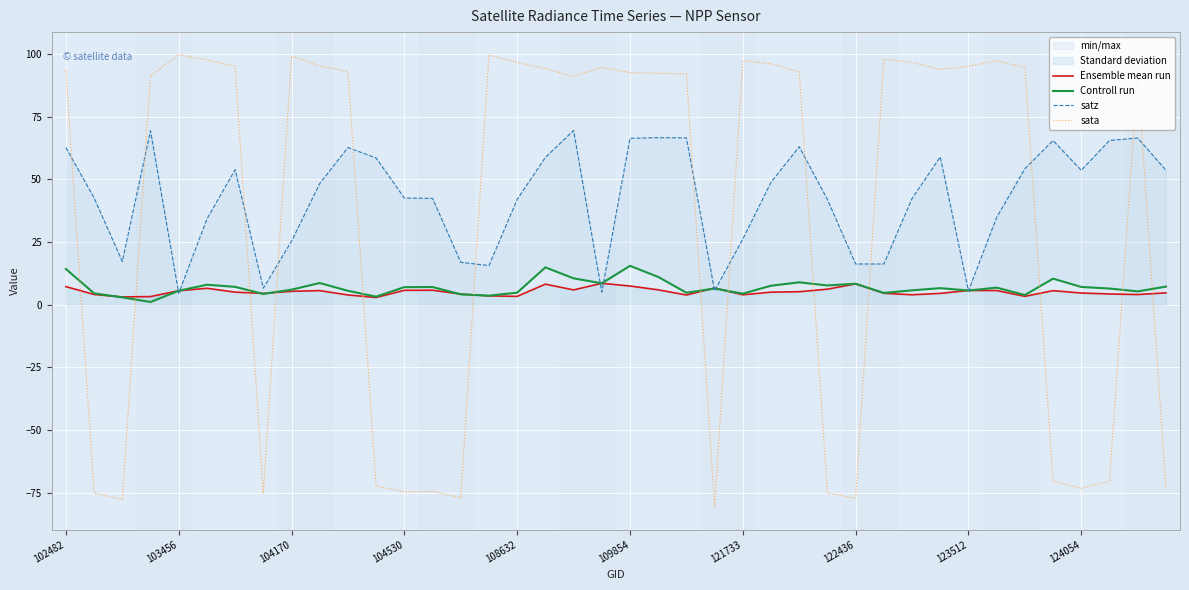

Which series ends up on top after the final intersection of satz and sata?

satz